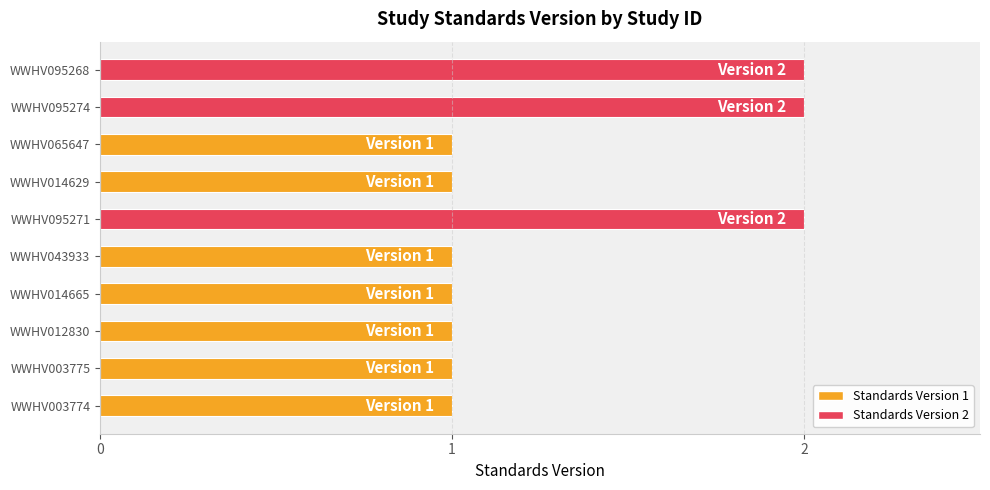

What is the minimum value shown in the chart?

1